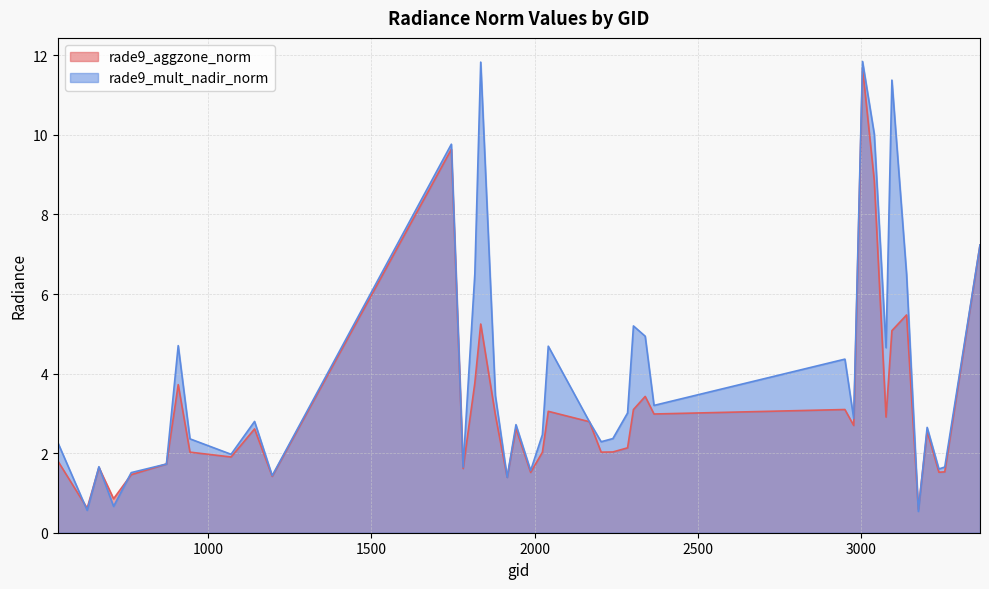

Reading left to right, transcribe all the data shown in this chart.

rade9_aggzone_norm: 1.8	0.6	1.6	0.9	1.5	1.7	3.7	2.0	1.9	2.6	1.4	9.6	1.6	3.8	5.2	3.0	1.4	2.6	1.5	2.0	3.1	2.8	2.0	2.0	2.1	3.1	3.4	3.0	3.1	2.7	11.7	8.9	2.9	5.1	5.5	0.6	2.6	1.5	1.5	7.2
rade9_mult_nadir_norm: 2.3	0.6	1.7	0.7	1.5	1.7	4.7	2.4	2.0	2.8	1.4	9.8	1.6	6.5	11.8	3.4	1.4	2.7	1.6	2.5	4.7	2.8	2.3	2.4	3.0	5.2	4.9	3.2	4.4	2.9	11.8	10.0	4.7	11.4	6.5	0.5	2.6	1.6	1.7	7.2